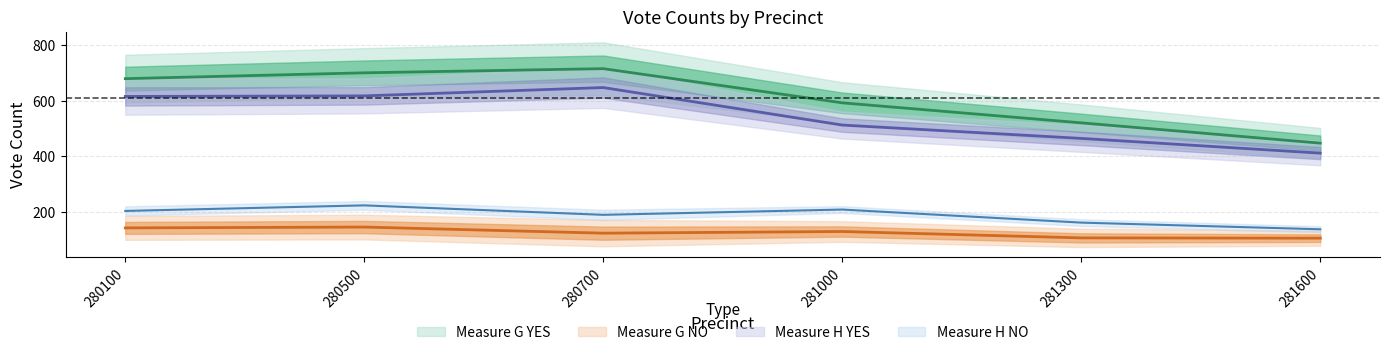

True or false: Measure H NO has a value of 190 at 280700.

True